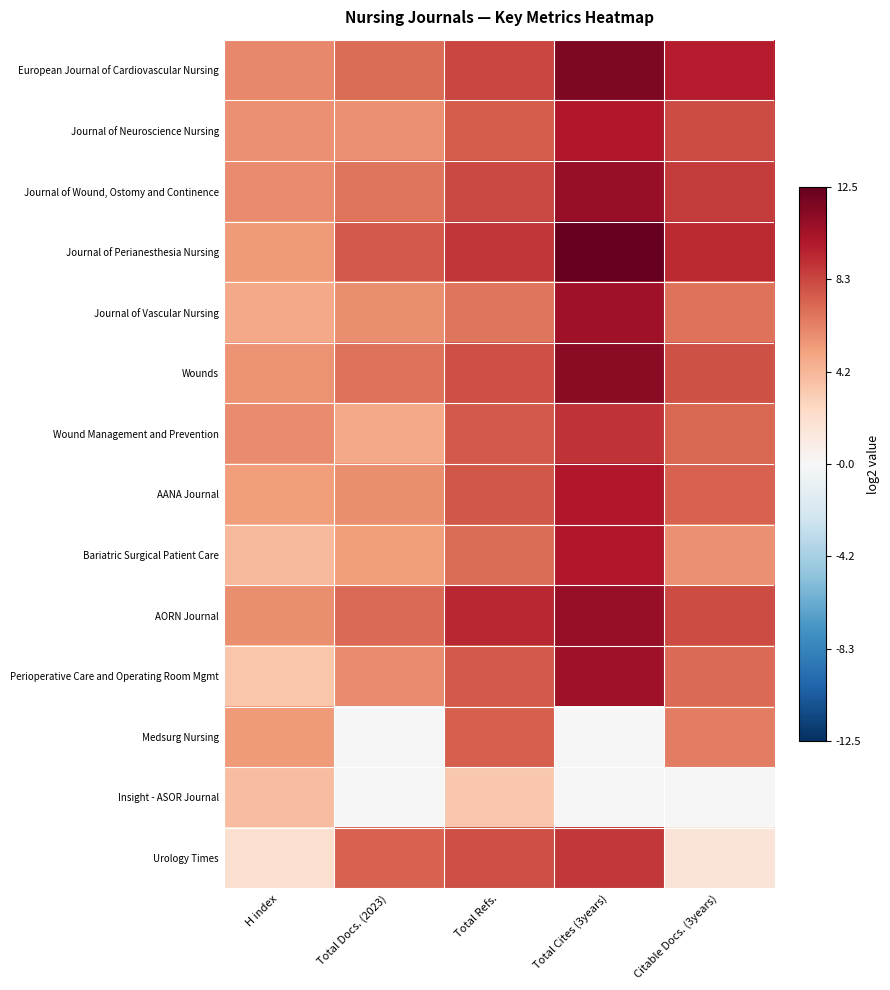

Reading left to right, transcribe all the data shown in this chart.

European Journal of Cardiovascular Nursing: H index=6.0	Total Docs. (2023)=7.0	Total Refs.=8.4	Total Cites (3years)=11.6	Citable Docs. (3years)=9.8
Journal of Neuroscience Nursing: H index=5.7	Total Docs. (2023)=5.7	Total Refs.=7.6	Total Cites (3years)=10.0	Citable Docs. (3years)=8.2
Journal of Wound, Ostomy and Continence: H index=5.9	Total Docs. (2023)=6.6	Total Refs.=8.2	Total Cites (3years)=10.9	Citable Docs. (3years)=8.8
Journal of Perianesthesia Nursing: H index=5.3	Total Docs. (2023)=7.7	Total Refs.=8.9	Total Cites (3years)=12.5	Citable Docs. (3years)=9.3
Journal of Vascular Nursing: H index=4.8	Total Docs. (2023)=5.8	Total Refs.=6.7	Total Cites (3years)=10.5	Citable Docs. (3years)=6.8
Wounds: H index=5.6	Total Docs. (2023)=6.7	Total Refs.=8.1	Total Cites (3years)=11.3	Citable Docs. (3years)=8.0
Wound Management and Prevention: H index=5.9	Total Docs. (2023)=4.8	Total Refs.=7.6	Total Cites (3years)=9.0	Citable Docs. (3years)=7.2
AANA Journal: H index=5.2	Total Docs. (2023)=5.8	Total Refs.=7.7	Total Cites (3years)=10.0	Citable Docs. (3years)=7.3
Bariatric Surgical Patient Care: H index=4.1	Total Docs. (2023)=5.2	Total Refs.=7.0	Total Cites (3years)=10.0	Citable Docs. (3years)=5.7
AORN Journal: H index=5.8	Total Docs. (2023)=7.1	Total Refs.=9.4	Total Cites (3years)=10.9	Citable Docs. (3years)=8.1
Perioperative Care and Operating Room Mgmt: H index=3.5	Total Docs. (2023)=5.9	Total Refs.=7.7	Total Cites (3years)=10.6	Citable Docs. (3years)=7.1
Medsurg Nursing: H index=5.3	Total Docs. (2023)=0.0	Total Refs.=7.5	Total Cites (3years)=0.0	Citable Docs. (3years)=6.4
Insight - ASOR Journal: H index=3.8	Total Docs. (2023)=0.0	Total Refs.=3.3	Total Cites (3years)=0.0	Citable Docs. (3years)=0.0
Urology Times: H index=2.0	Total Docs. (2023)=7.4	Total Refs.=8.0	Total Cites (3years)=8.8	Citable Docs. (3years)=1.6